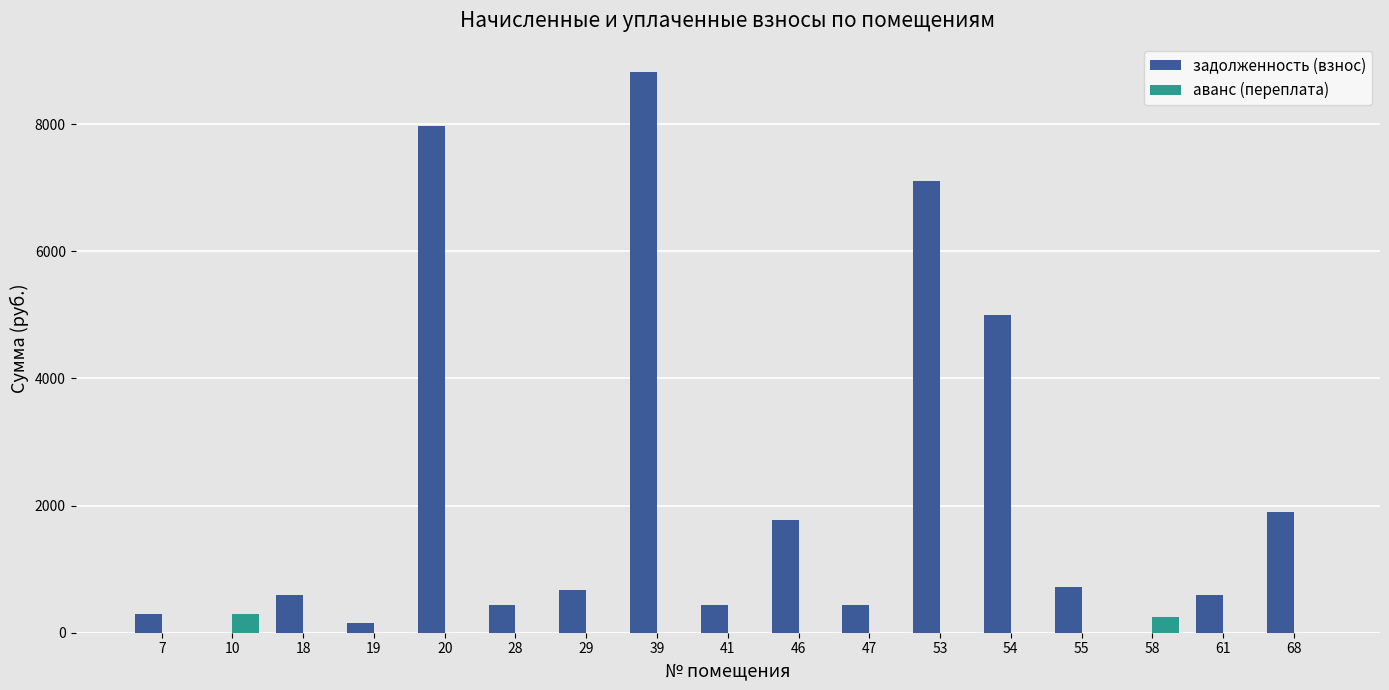

Between 10 and 68, which series saw the biggest shift?

задолженность (взнос)